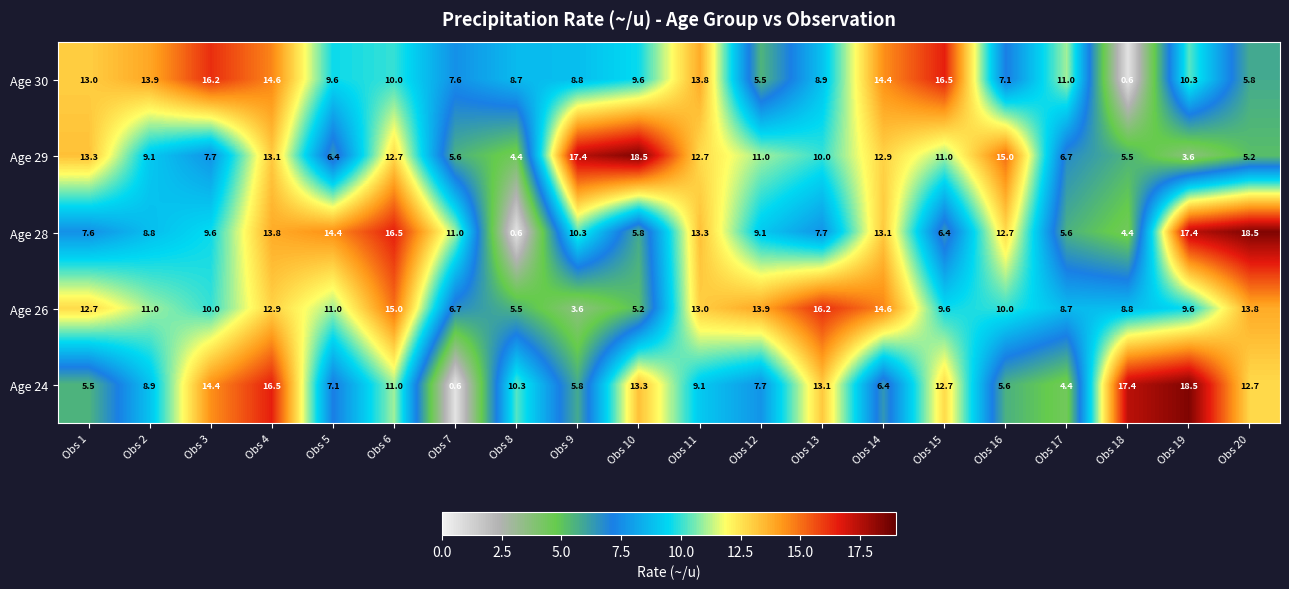

Which series has the largest total across all categories?

Age 26